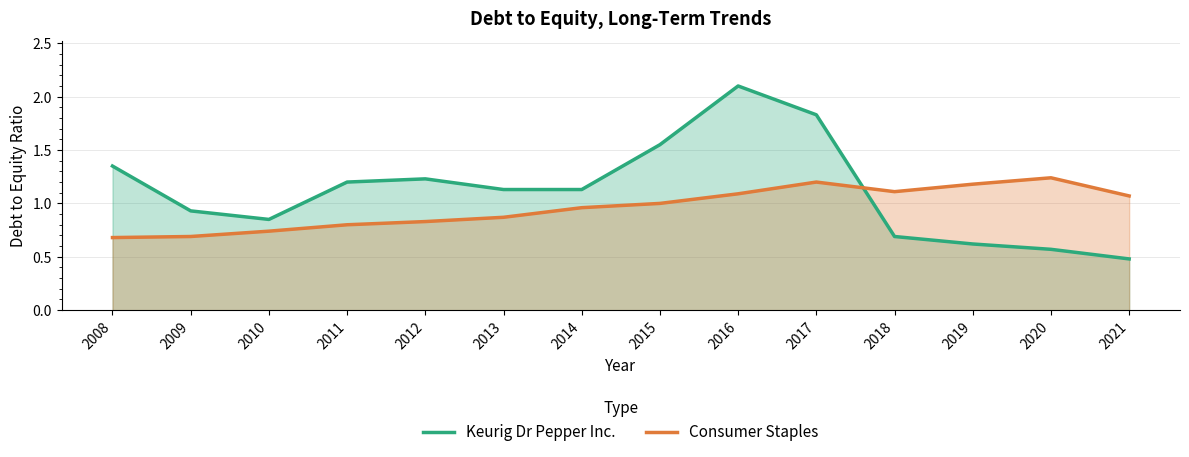

What is the difference between the Keurig Dr Pepper Inc. values at 2015 and 2021?

1.1